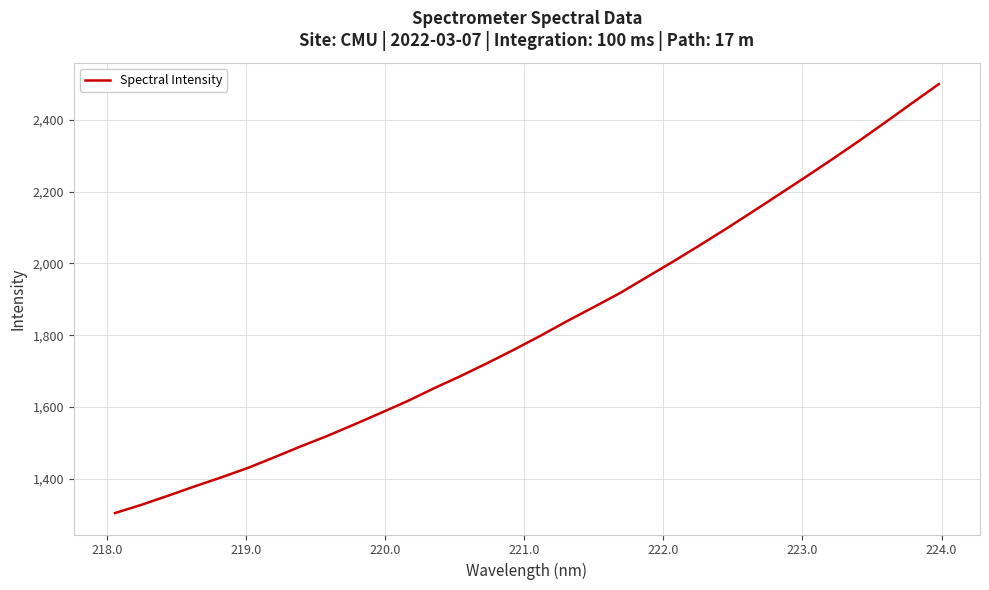

What is the smallest value displayed?

1304.4